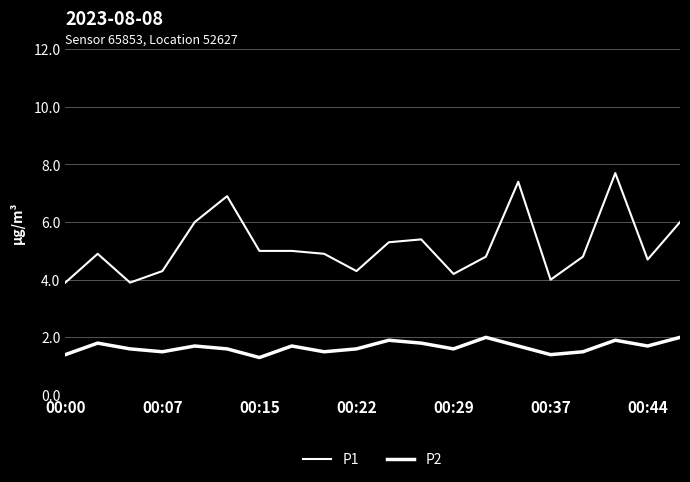

Which series has the largest total across all categories?

P1